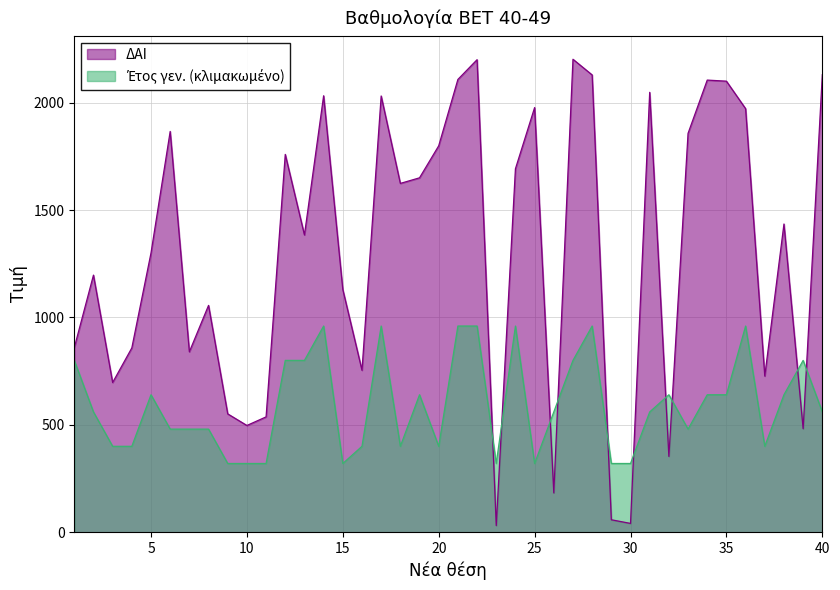

Reading left to right, what are all the values shown in this chart?

ΔΑΙ: 859	1197	697	858	1300	1866	840	1056	551	497	537	1759	1384	2032	1130	754	2031	1624	1650	1799	2108	2200	31	1692	1977	183	2202	2129	58	41	2048	353	1857	2105	2100	1972	727	1435	482	2130
Έτος γεν.: 800	560	400	400	640	480	480	480	320	320	320	800	800	960	320	400	960	400	640	400	960	960	320	960	320	560	800	960	320	320	560	640	480	640	640	960	400	640	800	560